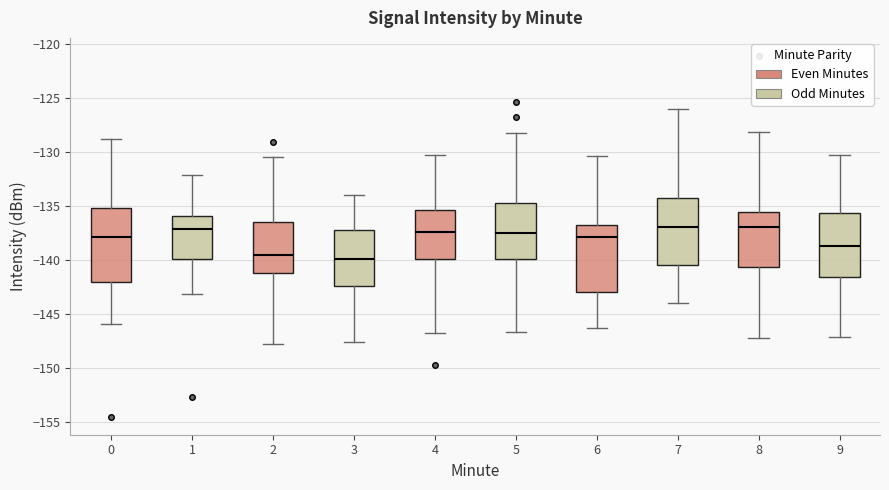

Which box is the tallest, from its lower edge to its upper edge?

0